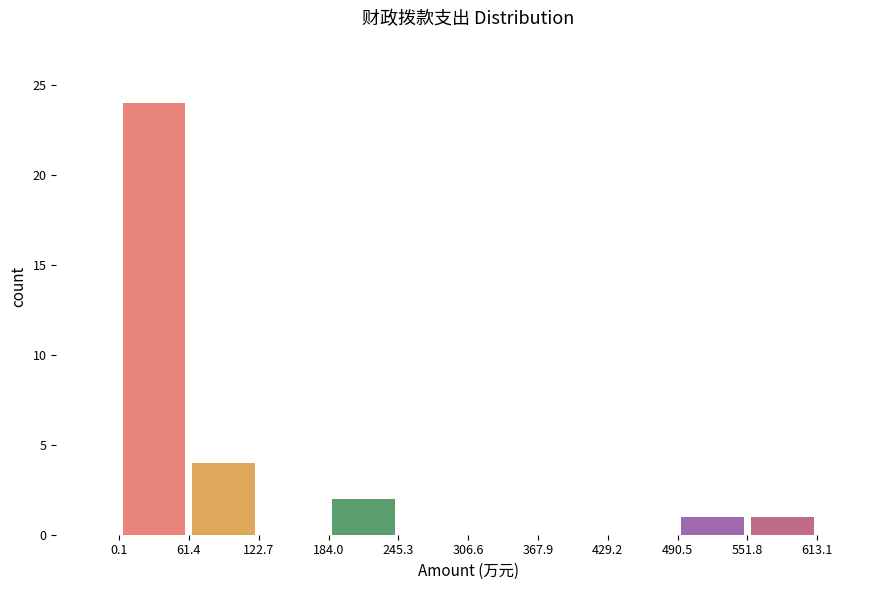

Reading left to right, list every bar in this chart as the range it spans on the x-axis followed by its height. Neither the bar edges nor the heights are printed on the chart, so give them approximately, as read against the axes.

0 to 60: 24
60 to 120: 4
120 to 180: 0
180 to 250: 2
250 to 310: 0
310 to 370: 0
370 to 430: 0
430 to 490: 0
490 to 550: 1
550 to 610: 1